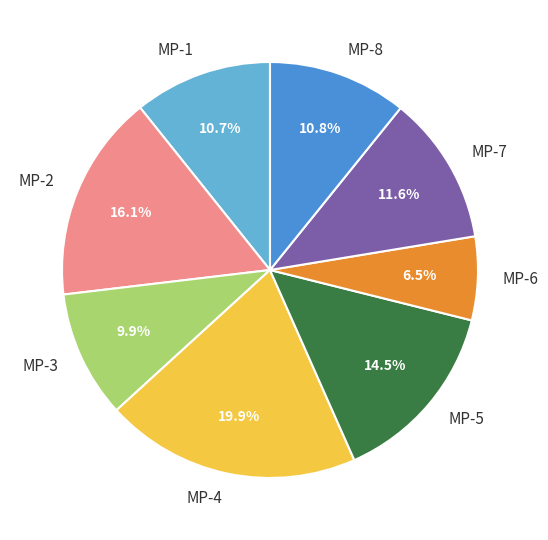

Between MP-5 and MP-8, which is larger?

MP-5